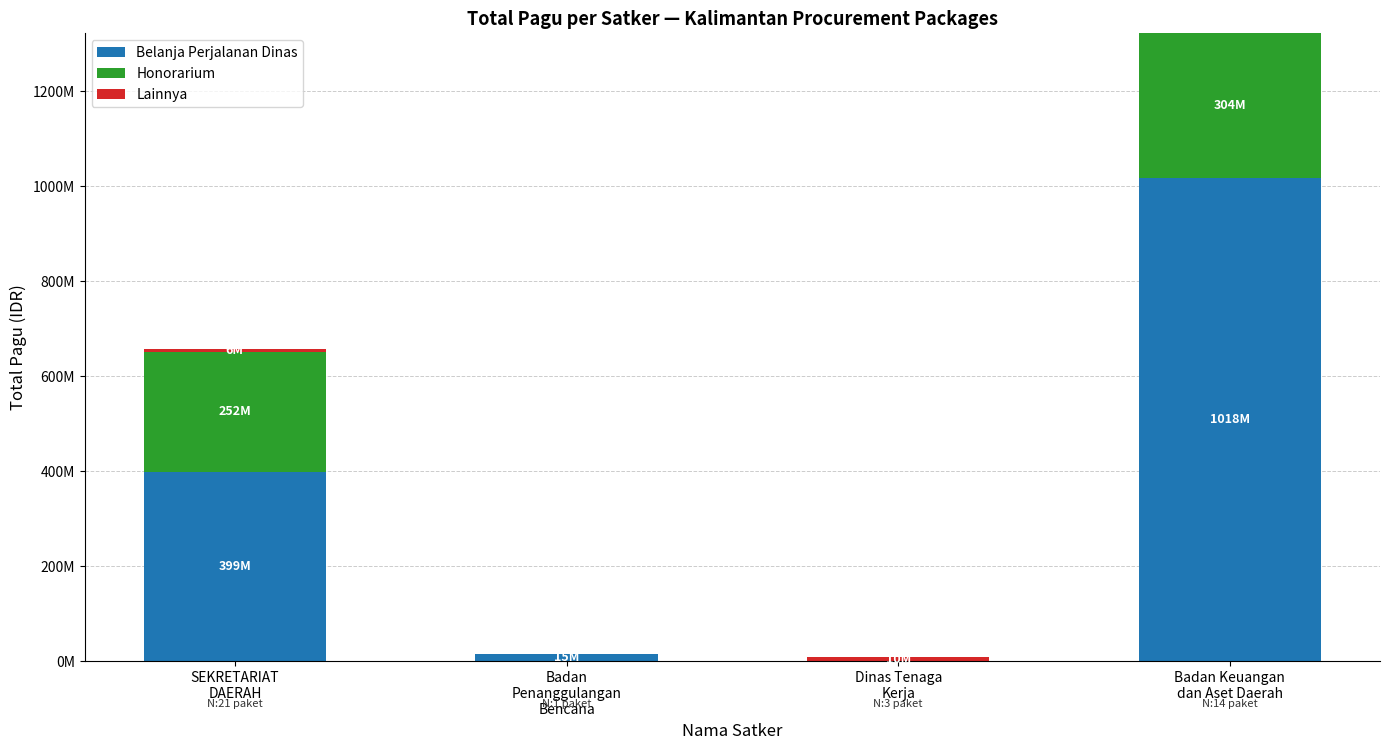

Are the bars grouped side by side (vs. stacked)?

No